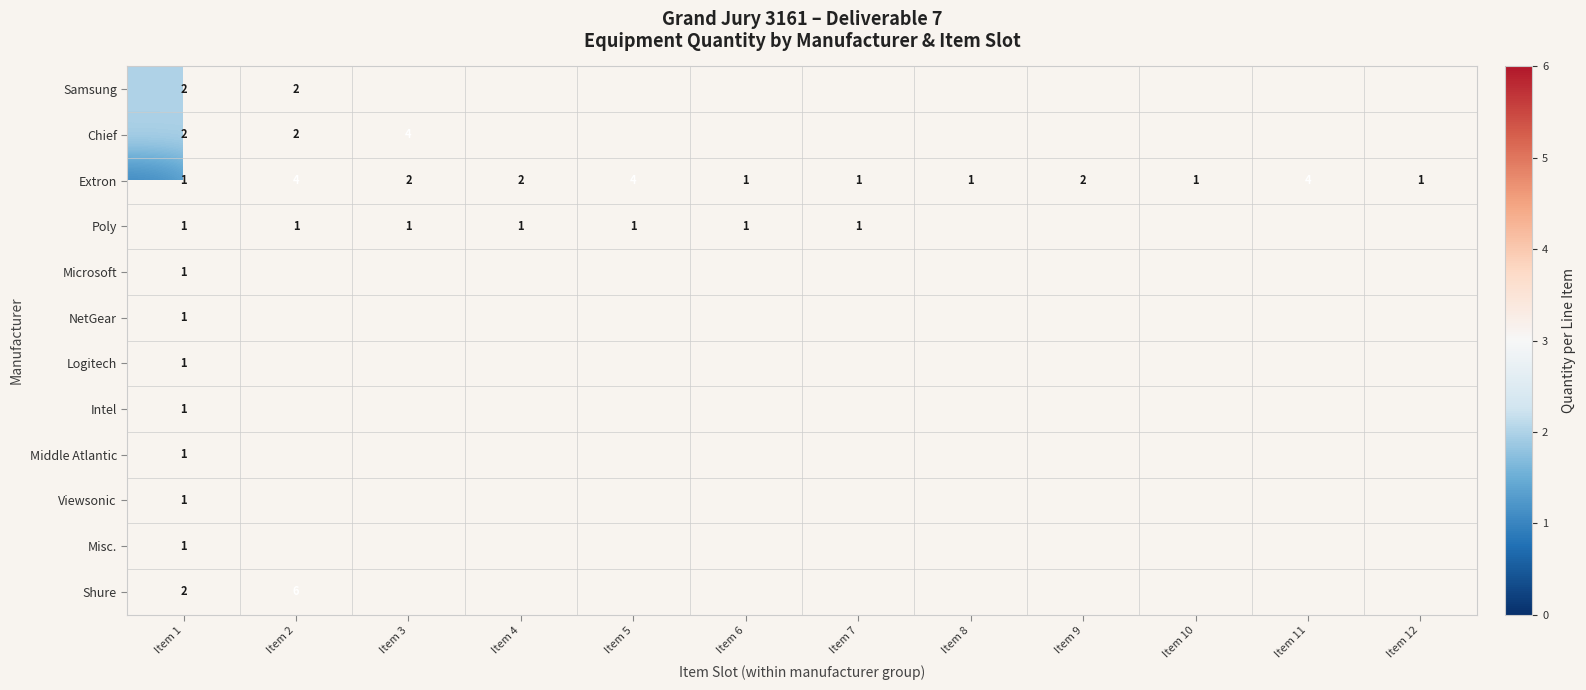

At which category does the chart reach its peak across all series?

Item 2